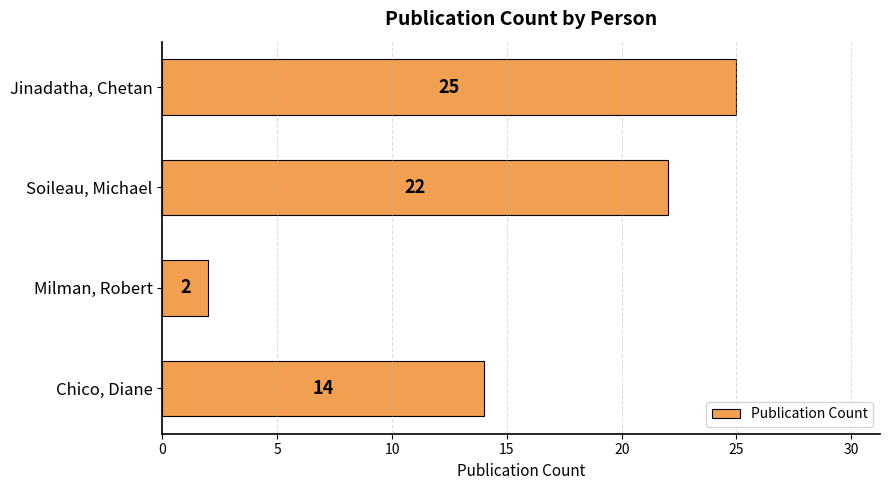

Count the values in the range 14 to 25.

3